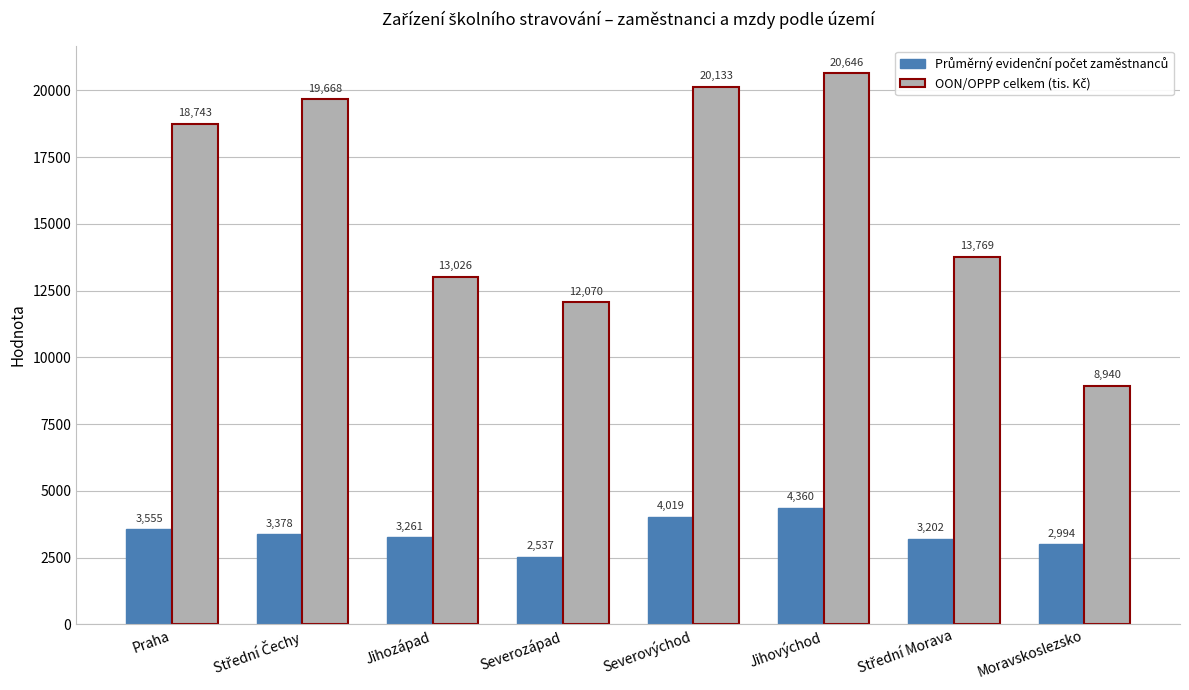

At how many categories does at least one series exceed 15914?

4